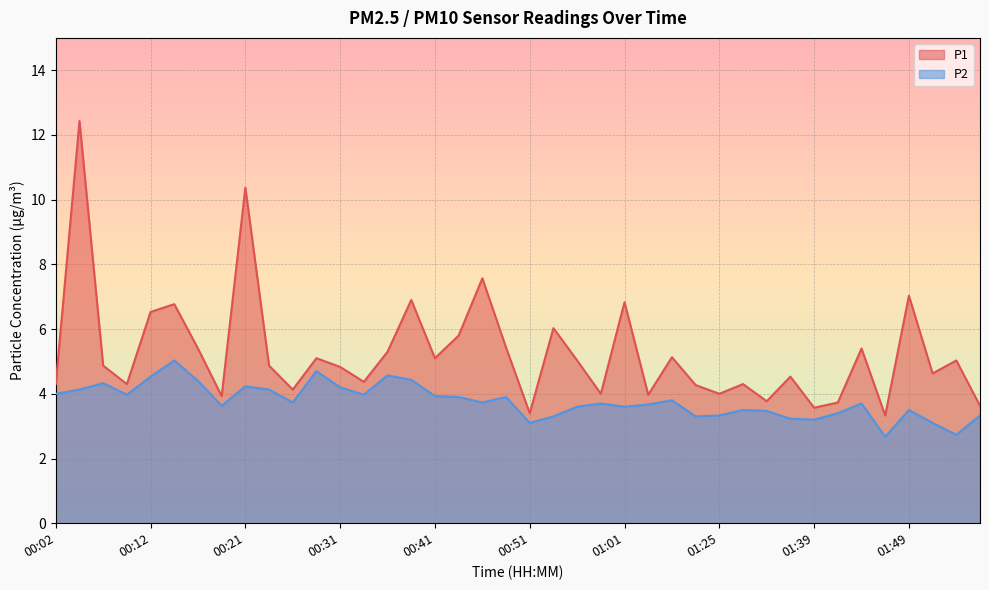

What value does the P1 series have at 00:53?

6.0